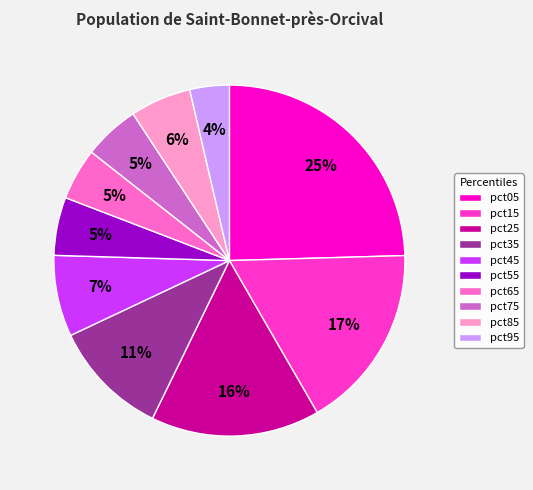

Does pct85 represent more than half of the total?

No